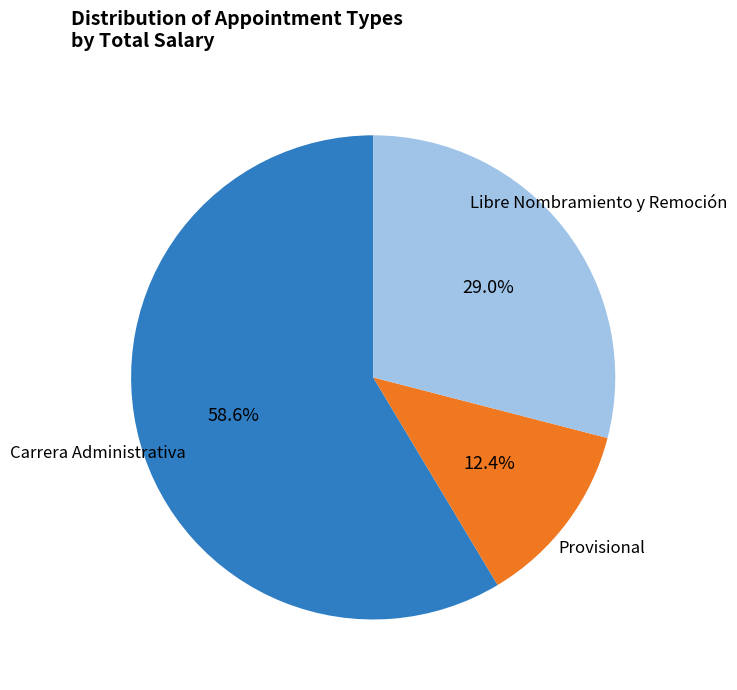

Which slice is the smallest?

Provisional